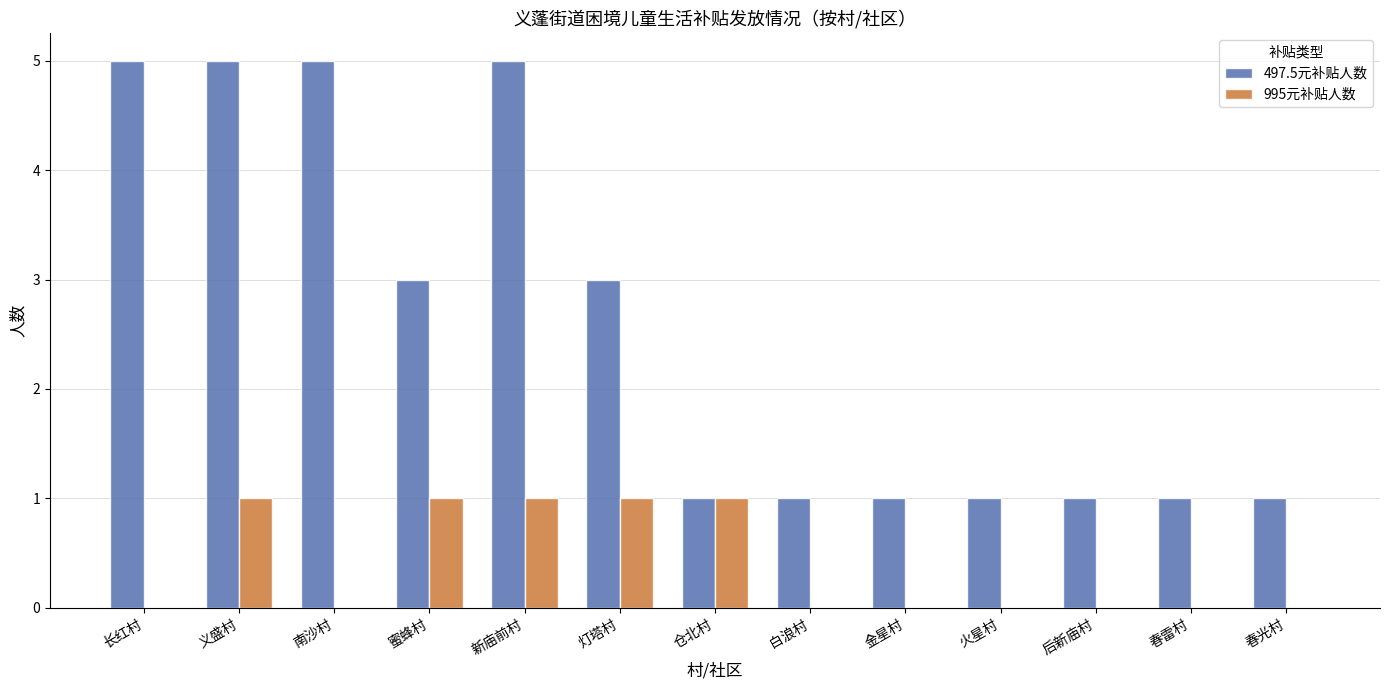

Are the bars grouped side by side (vs. stacked)?

Yes